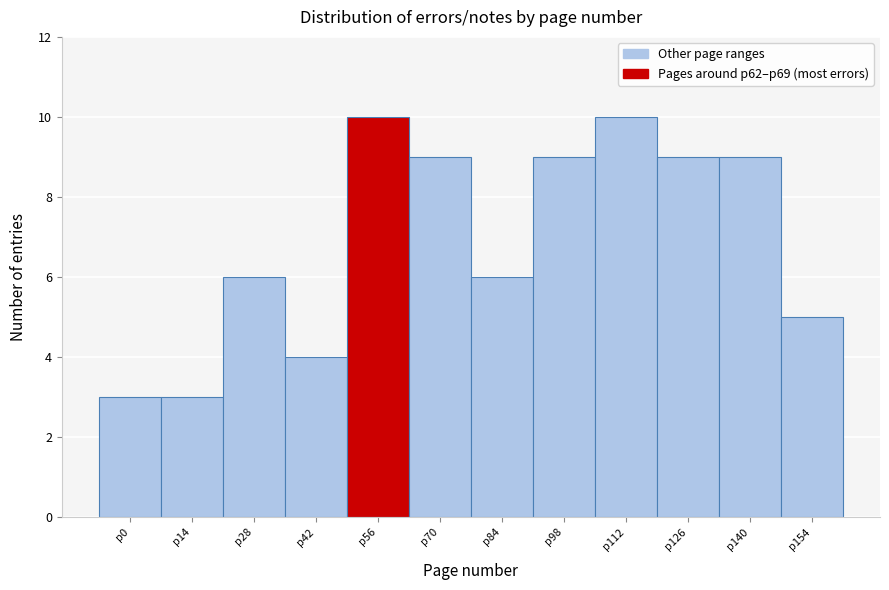

Reading right to left, what are all the values shown in this chart?

p154=5	p140=9	p126=9	p112=10	p98=9	p84=6	p70=9	p56=10	p42=4	p28=6	p14=3	p0=3